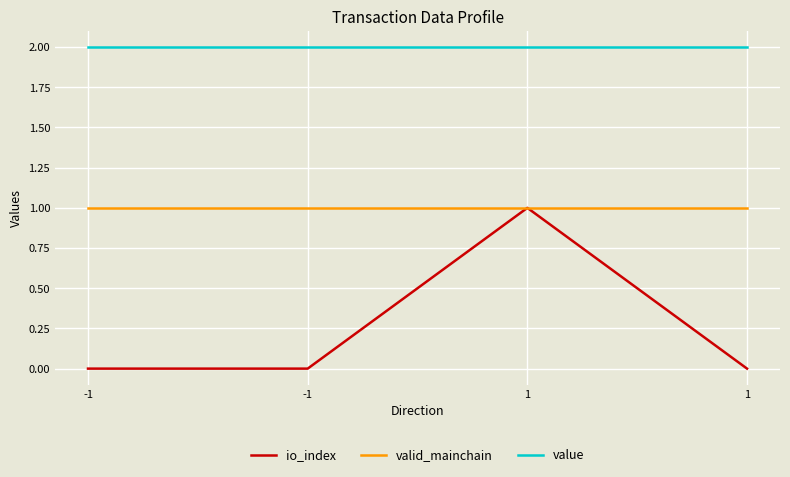

Is the value of value at 1 greater than the value of io_index at -1?

Yes